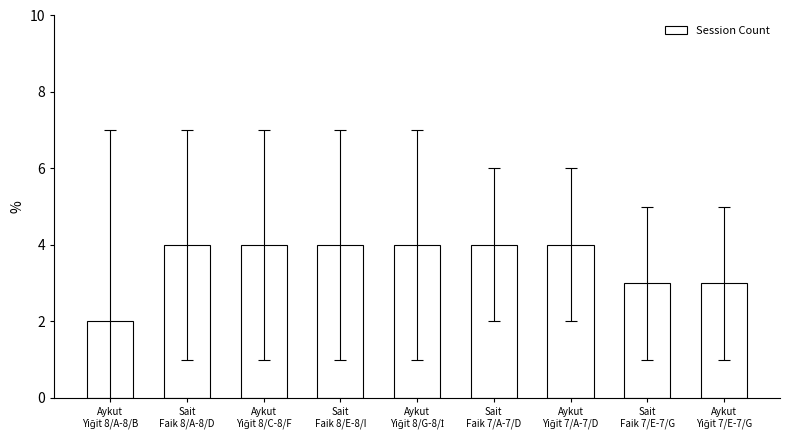

What is the average value?

4